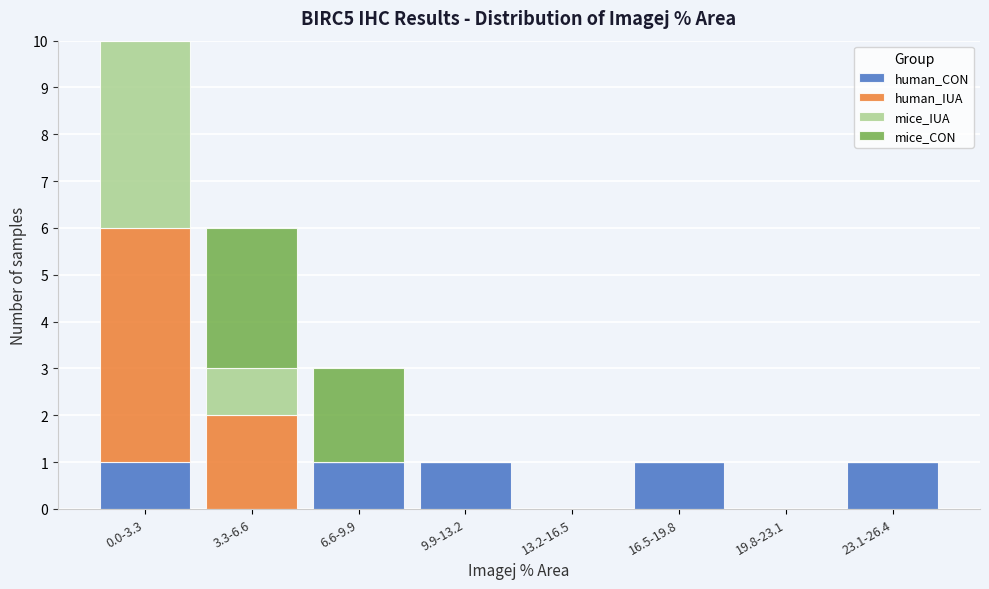

What is the sum of all human_CON values?

5